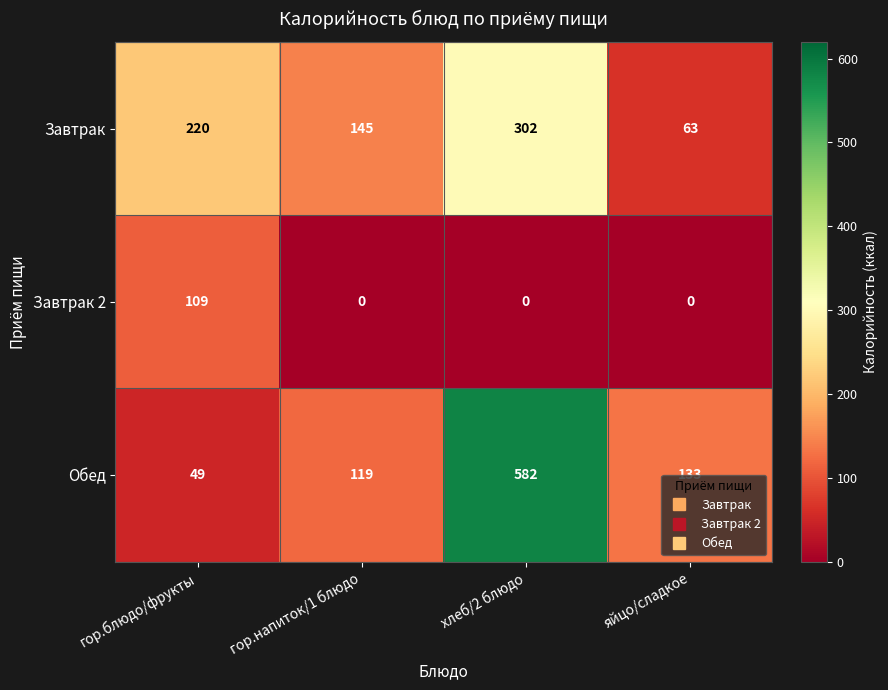

What is the sum of all Завтрак 2 values?

109